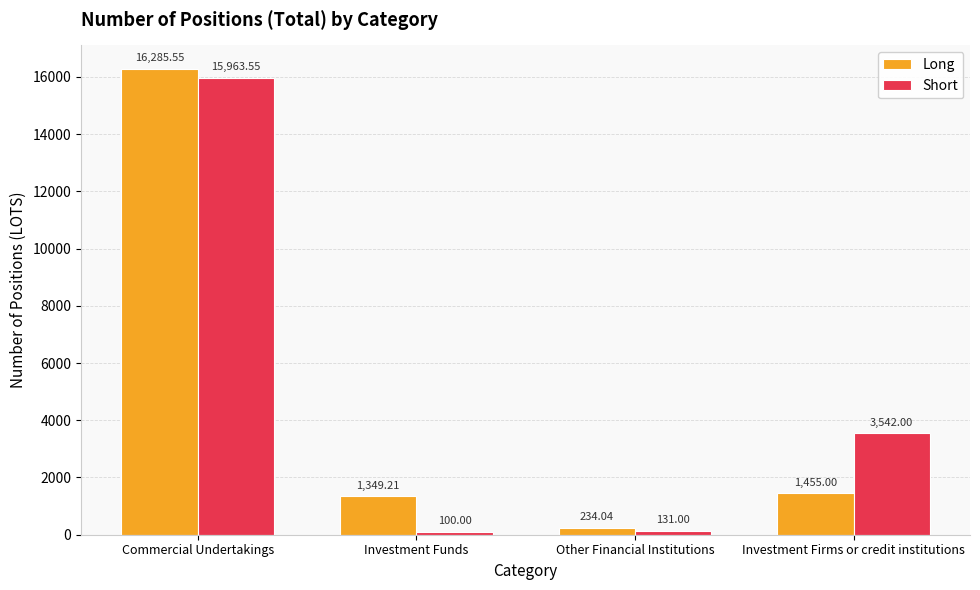

What is the difference between the Long values at Commercial Undertakings and Other Financial Institutions?

16051.5